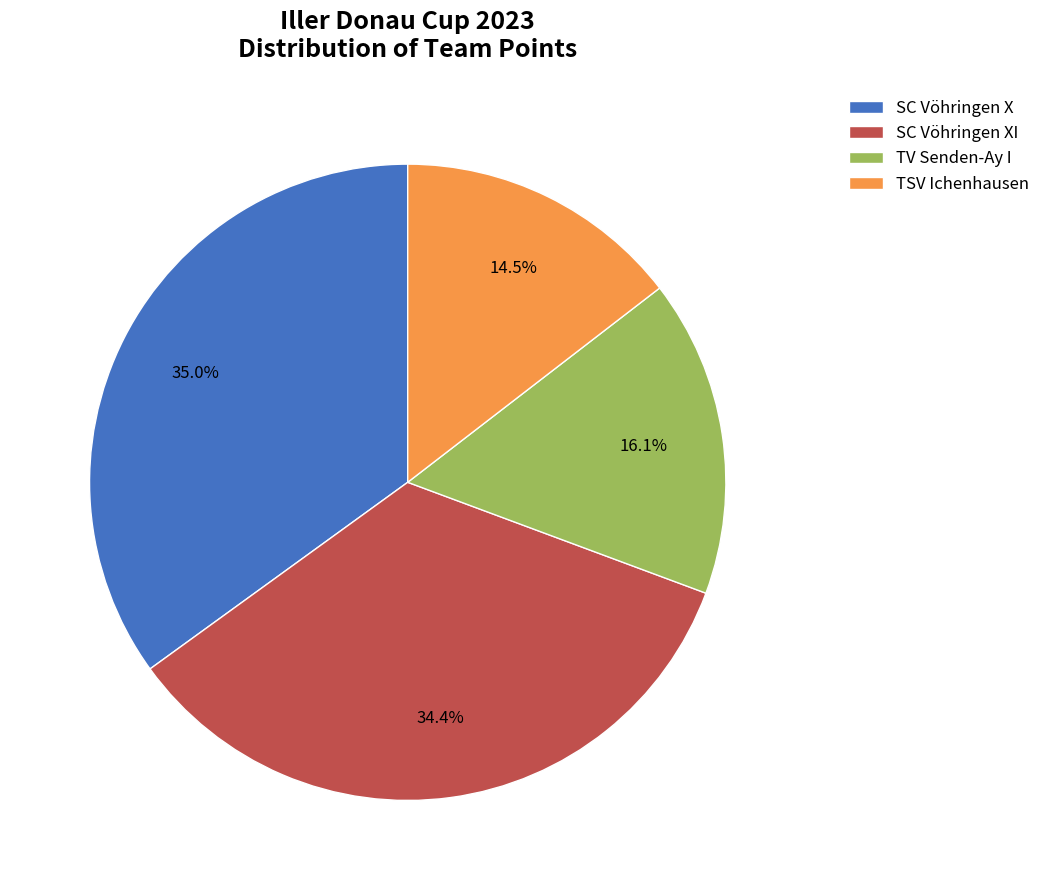

To the nearest percent, what portion does SC Vöhringen XI represent?

34%